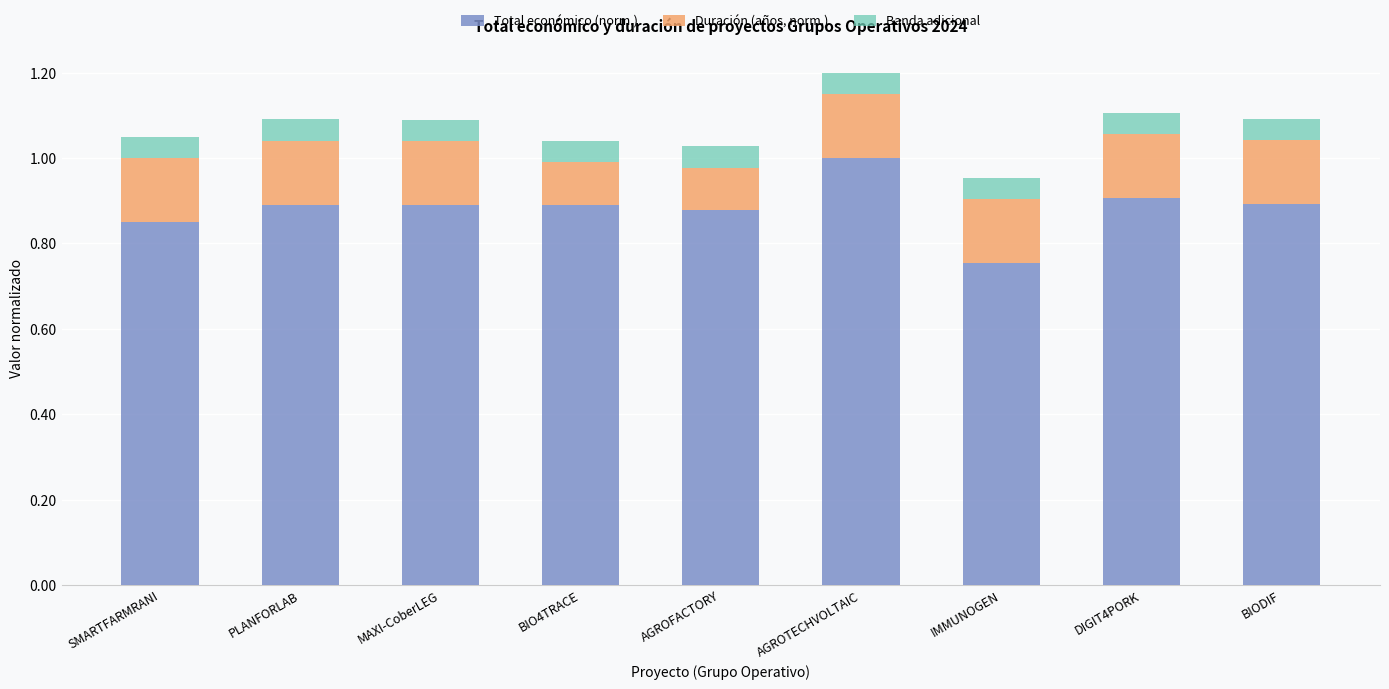

What are all the series names shown in the legend?

Total económico (norm.), Duración (años, norm.), Banda adicional